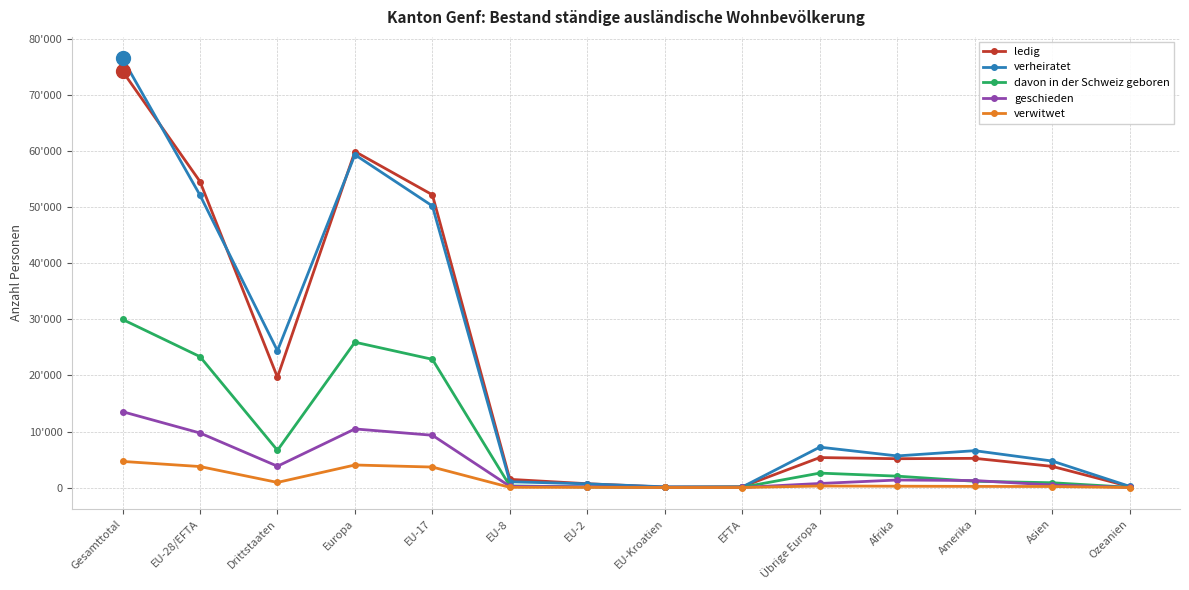

Which series has the widest spread of values?

verheiratet